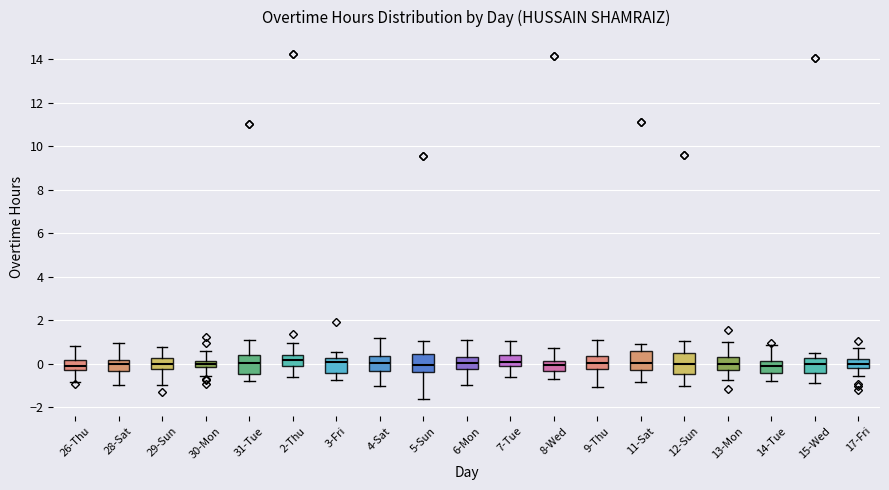

Reading left to right, read every box against the y-axis: the position of its median line, the range the box covers, and the ends of its whiskers. The values are not printed on the chart, so give them approximately, as read against the axis.

26-Thu: median -0.2 (inside the box), box -0.2 to 0.2, whiskers -0.8 to 0.8
28-Sat: median 0.0, box -0.4 to 0.2, whiskers -1.0 to 1.0
29-Sun: median 0.0, box -0.2 to 0.2, whiskers -1.0 to 0.8
30-Mon: median 0.0, box -0.2 to 0.2, whiskers -0.6 to 0.6
31-Tue: median 0.0, box -0.4 to 0.4, whiskers -0.8 to 1.0
2-Thu: median 0.2, box -0.2 to 0.4, whiskers -0.6 to 1.0
3-Fri: median 0.0, box -0.4 to 0.2, whiskers -0.8 to 0.6
4-Sat: median 0.0, box -0.4 to 0.4, whiskers -1.0 to 1.2
5-Sun: median 0.0, box -0.4 to 0.4, whiskers -1.6 to 1.0
6-Mon: median 0.0, box -0.2 to 0.4, whiskers -1.0 to 1.0
7-Tue: median 0.0, box -0.2 to 0.4, whiskers -0.6 to 1.0
8-Wed: median 0.0, box -0.4 to 0.2, whiskers -0.8 to 0.8
9-Thu: median 0.0, box -0.2 to 0.4, whiskers -1.0 to 1.0
11-Sat: median 0.0, box -0.2 to 0.6, whiskers -0.8 to 1.0
12-Sun: median 0.0, box -0.4 to 0.4, whiskers -1.0 to 1.0
13-Mon: median 0.0, box -0.2 to 0.2, whiskers -0.8 to 1.0
14-Tue: median 0.0, box -0.4 to 0.2, whiskers -0.8 to 0.8
15-Wed: median 0.0, box -0.4 to 0.2, whiskers -1.0 to 0.6
17-Fri: median 0.0, box -0.2 to 0.2, whiskers -0.6 to 0.8